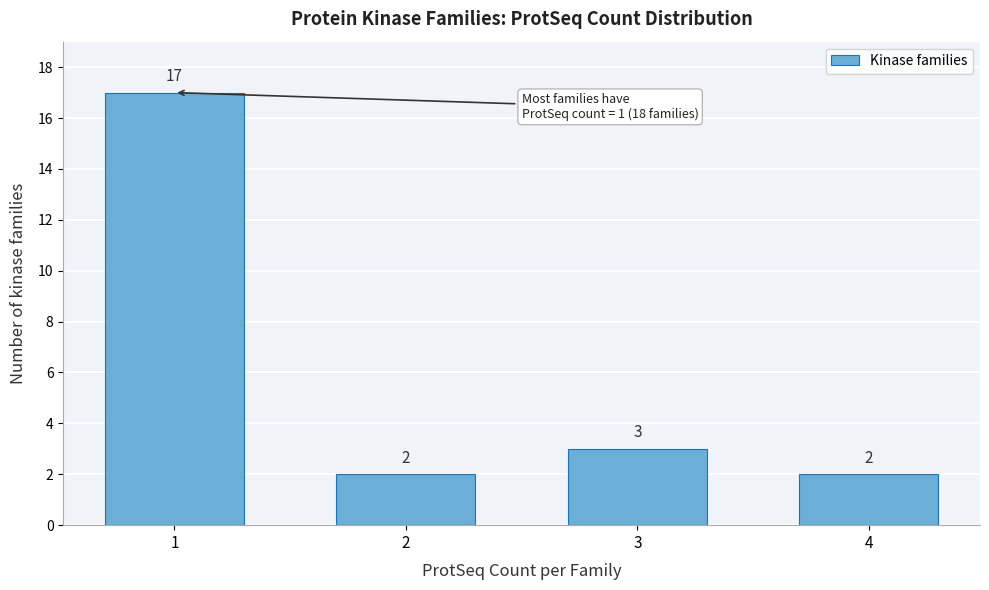

Reading left to right, what are all the values shown in this chart?

17	2	3	2